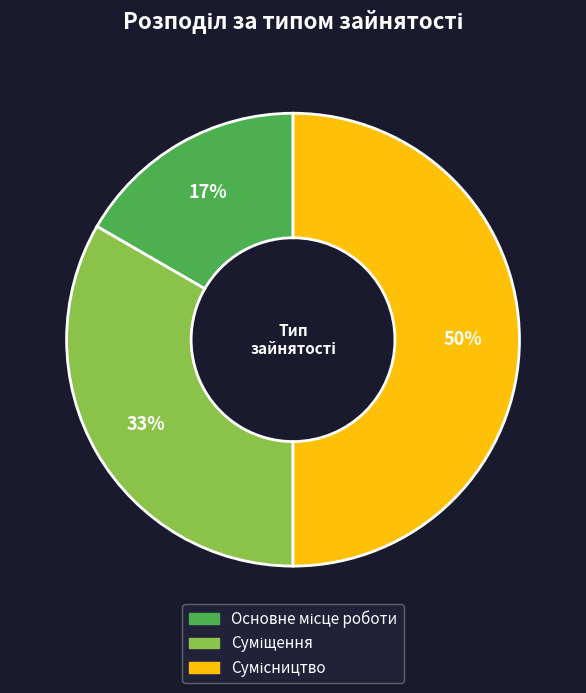

To the nearest percent, what is the difference between the largest and smallest slice percentages?

33%